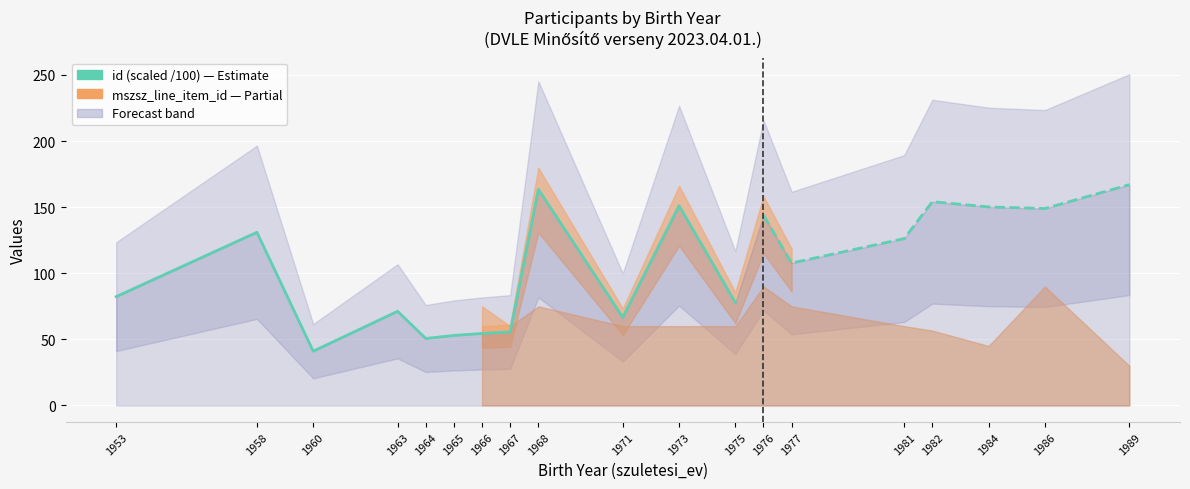

What is the change in value from 1953 to 1963?

-11.1